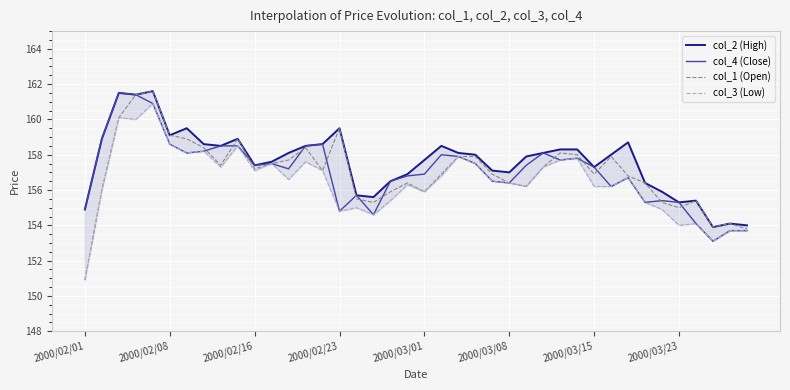

Is it true that col_4 (Close) equals 206.8 at 2000/02/23?

False